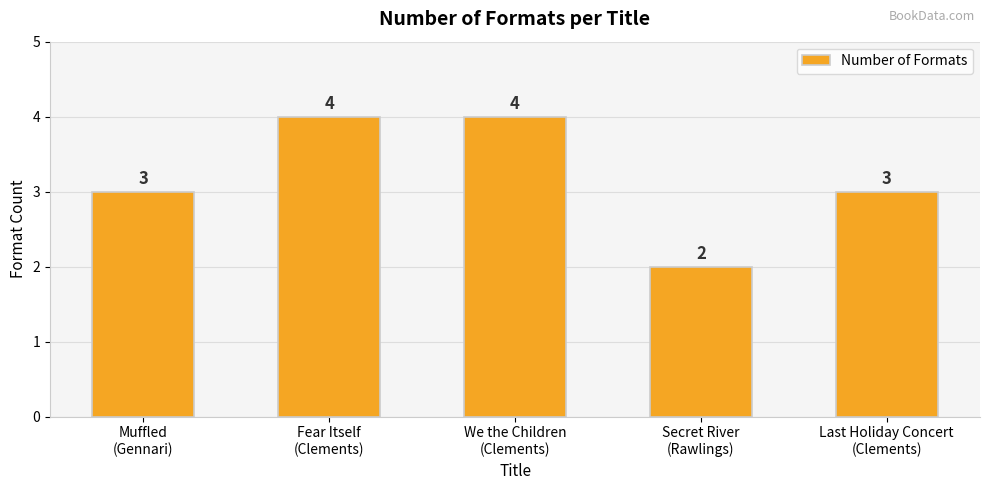

Which has a higher value, Secret River
(Rawlings) or Fear Itself
(Clements)?

Fear Itself
(Clements)